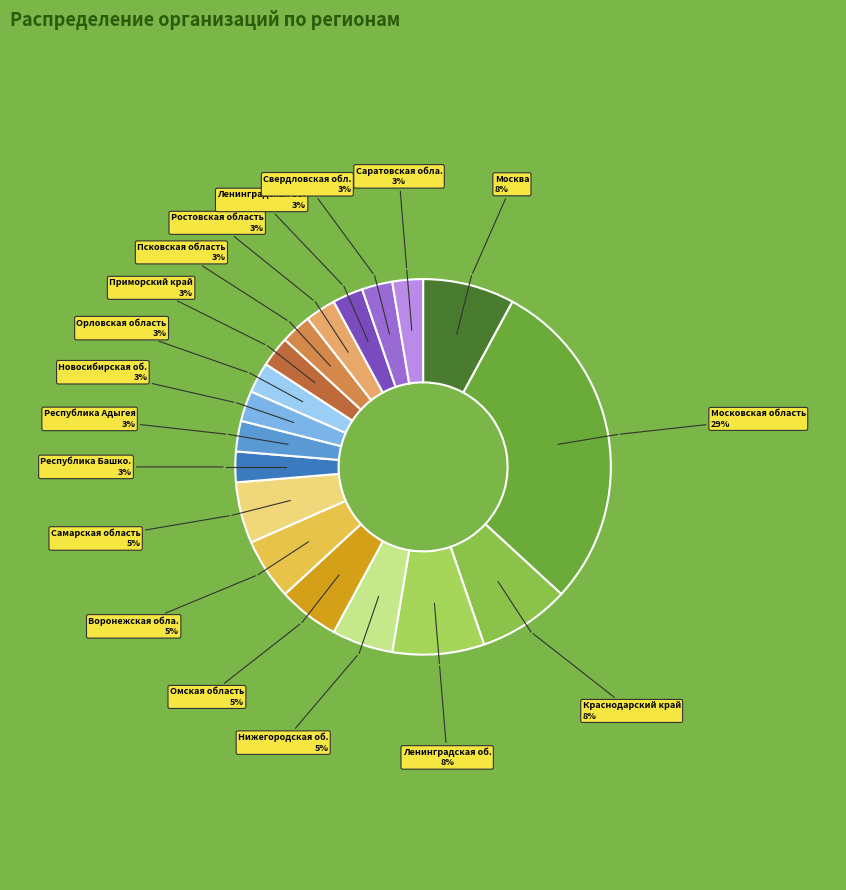

How many segments does this pie chart have?

18